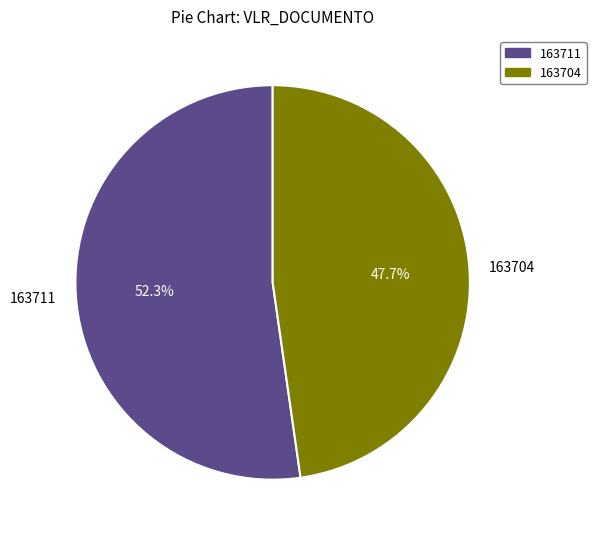

What is the total percentage of 163704 and 163711?

100.0%